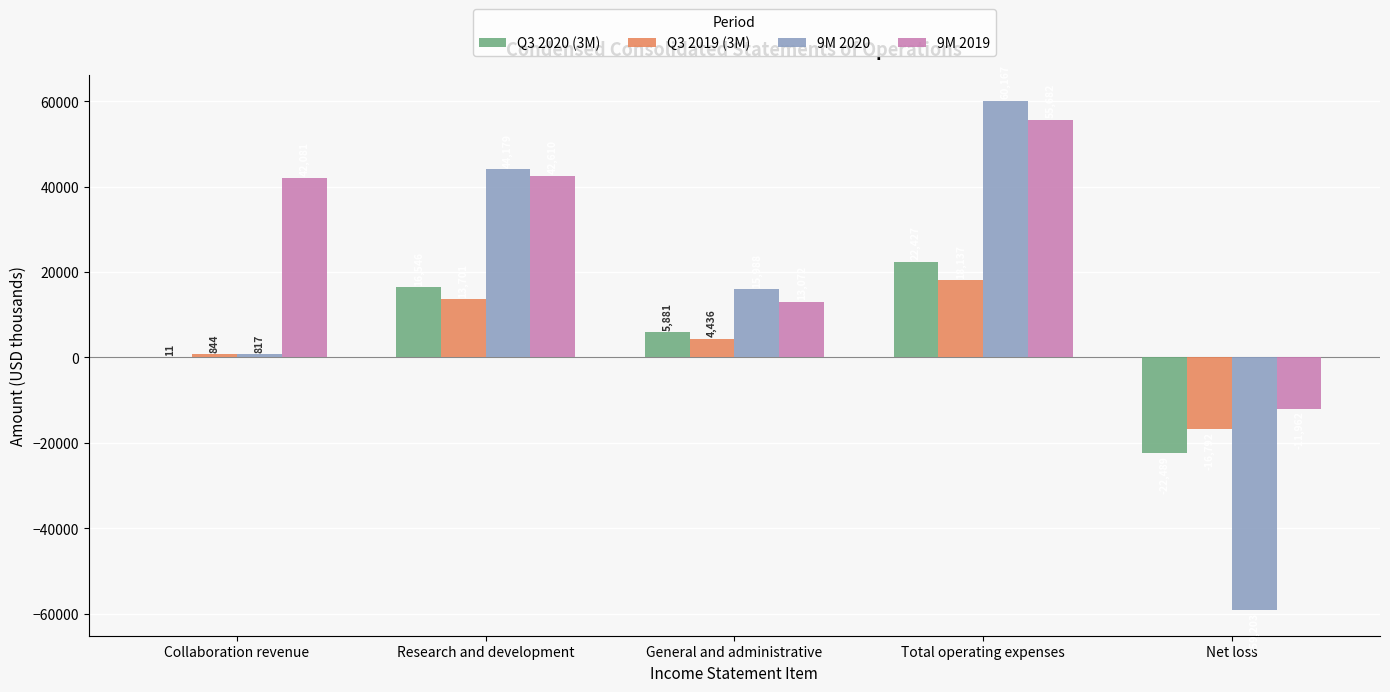

How many values in 9M 2019 are above zero?

4